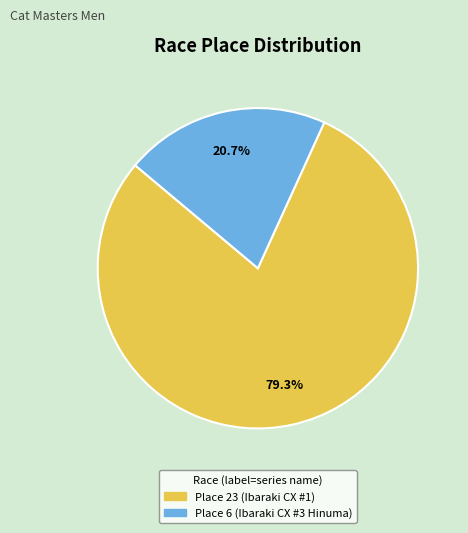

Which slice is the smallest?

Place 6 (Ibaraki CX #3 Hinuma)